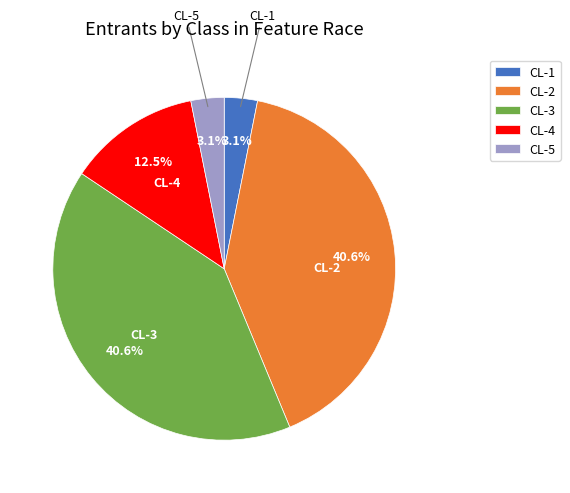

Which has a higher value, CL-2 or CL-1?

CL-2